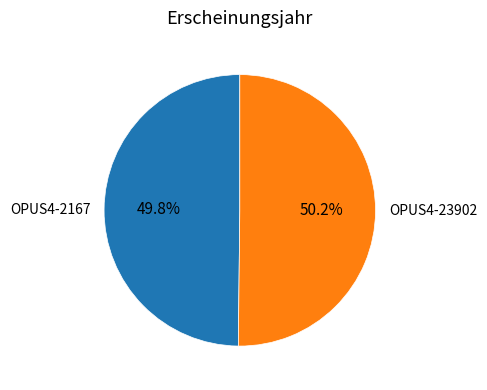

To the nearest percent, what percentage of the pie is OPUS4-2167?

50%